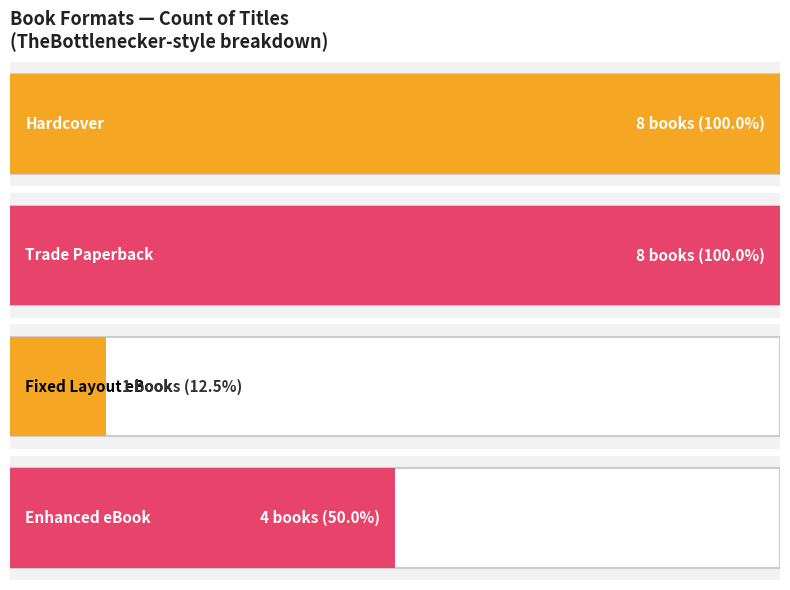

What is the sum of the values at Hardcover and Enhanced eBook / Fixed Layout eBook?

13